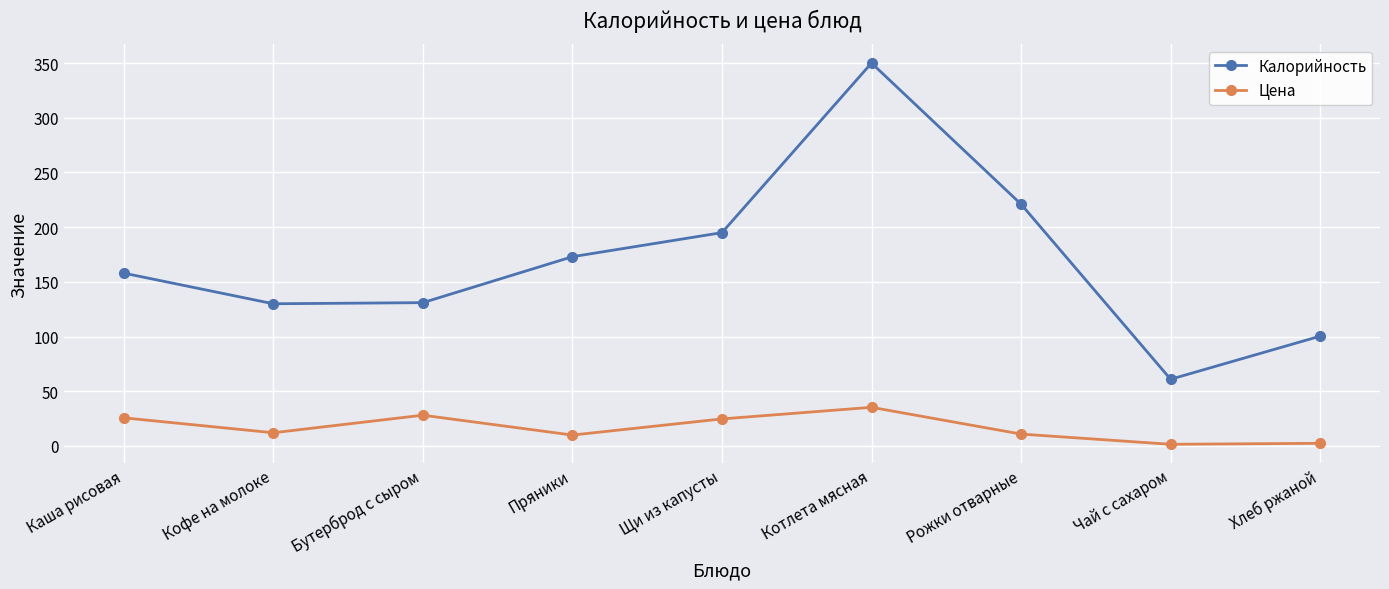

True or false: Цена and Калорийность intersect in this chart.

False